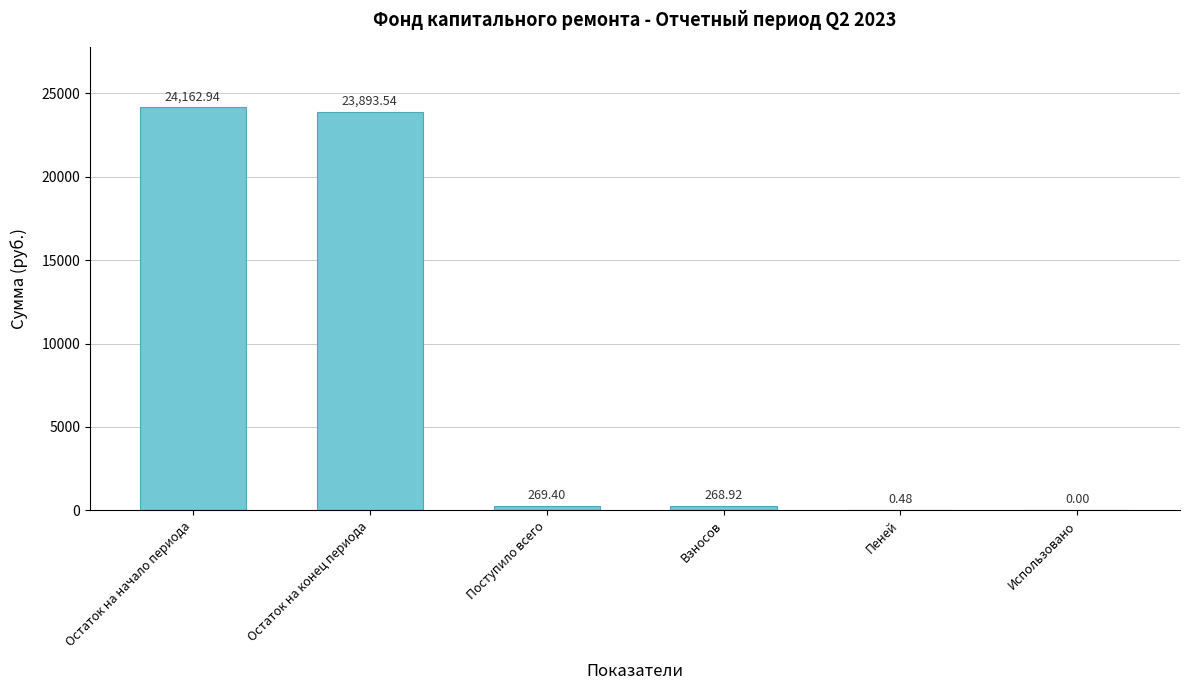

At which label is the value closest to 12081?

Поступило всего